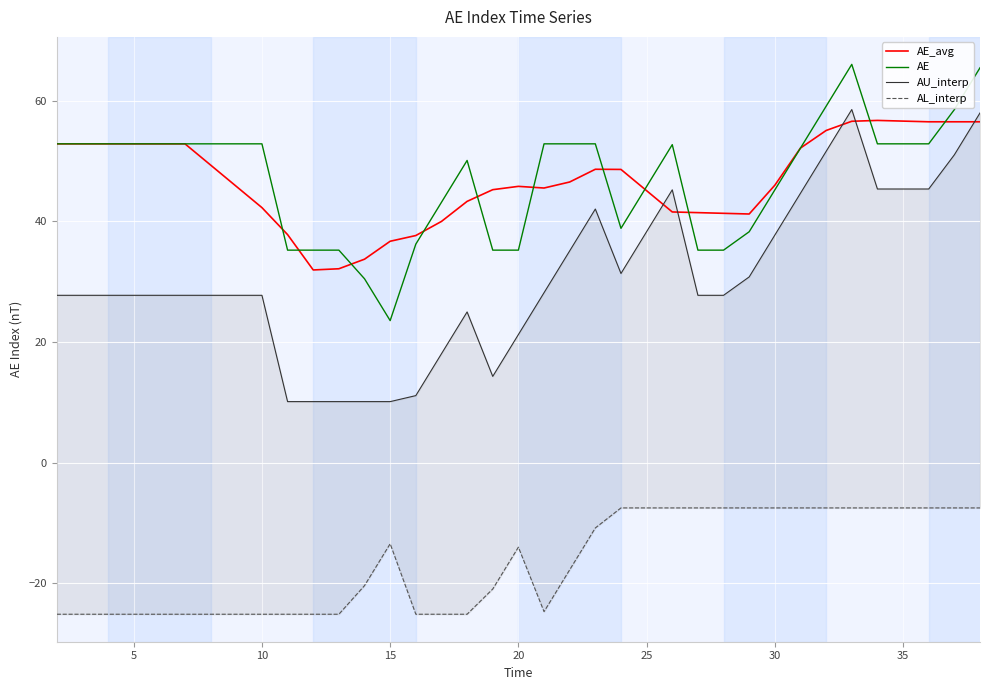

What is the lowest value of the AE series?

23.5